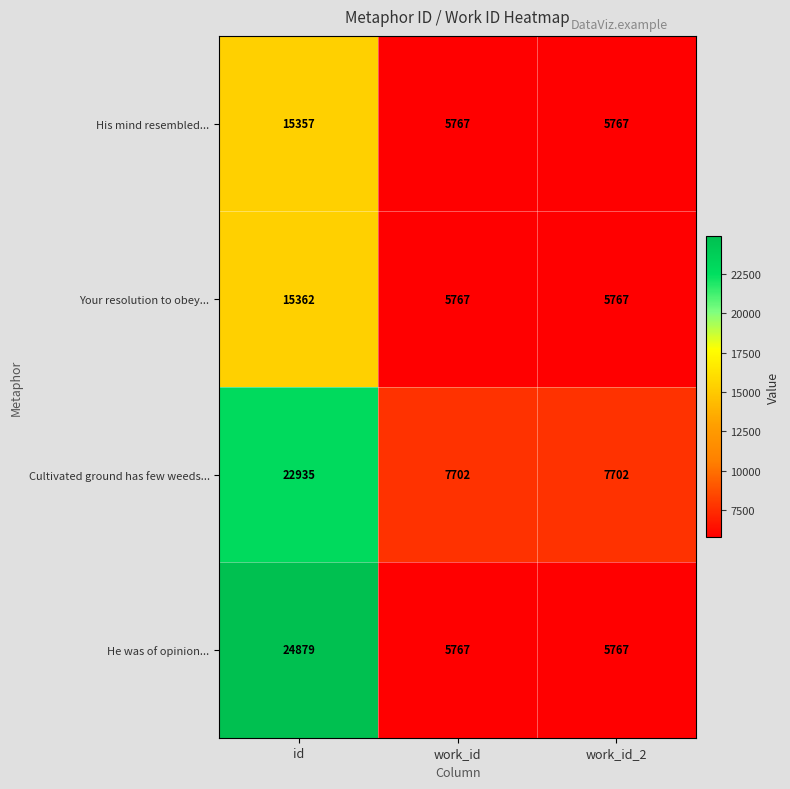

What is the total value across all series at work_id?

25003